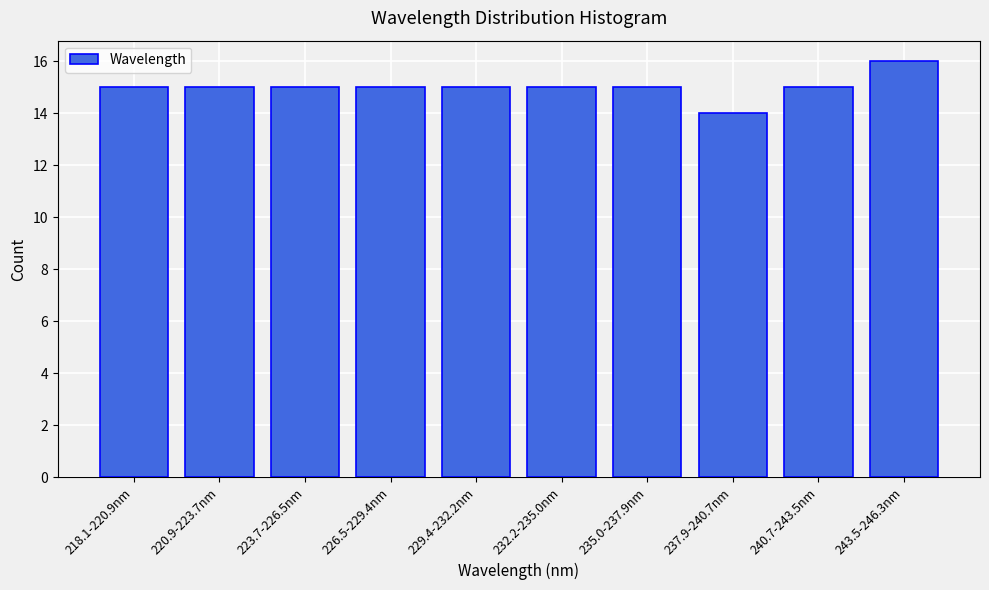

Reading left to right, list all the values displayed in this chart.

218.1-220.9nm=15	220.9-223.7nm=15	223.7-226.5nm=15	226.5-229.4nm=15	229.4-232.2nm=15	232.2-235.0nm=15	235.0-237.9nm=15	237.9-240.7nm=14	240.7-243.5nm=15	243.5-246.3nm=16